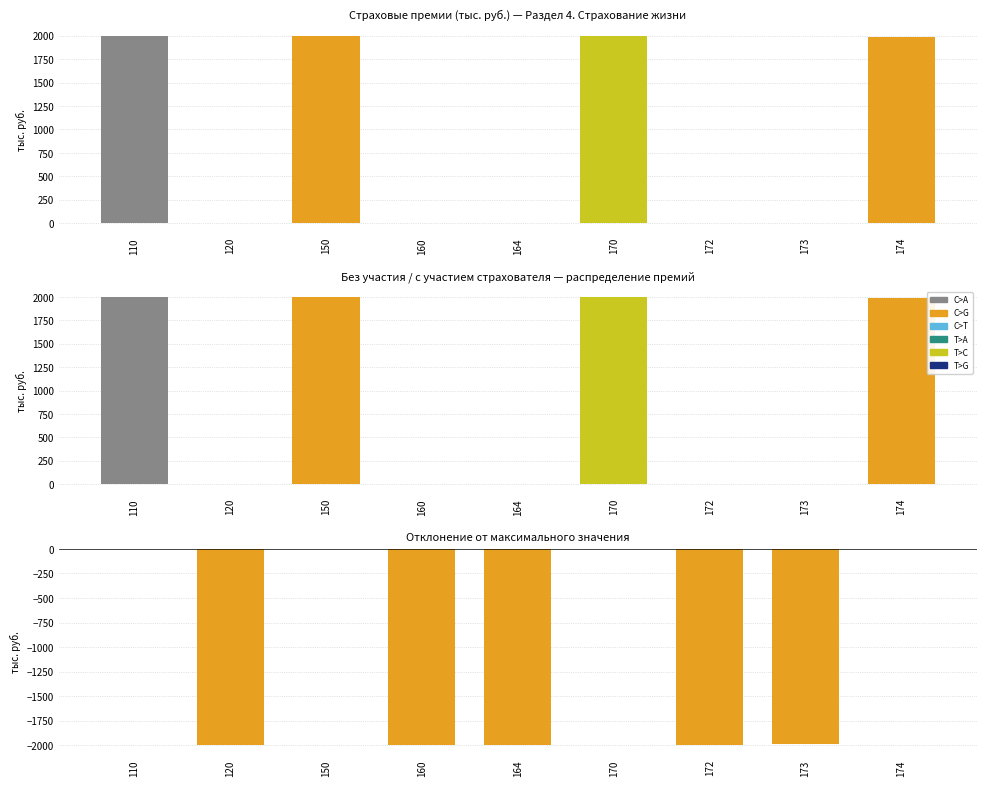

True or false: Отклонение has a value of -2821.0 at 164.

False